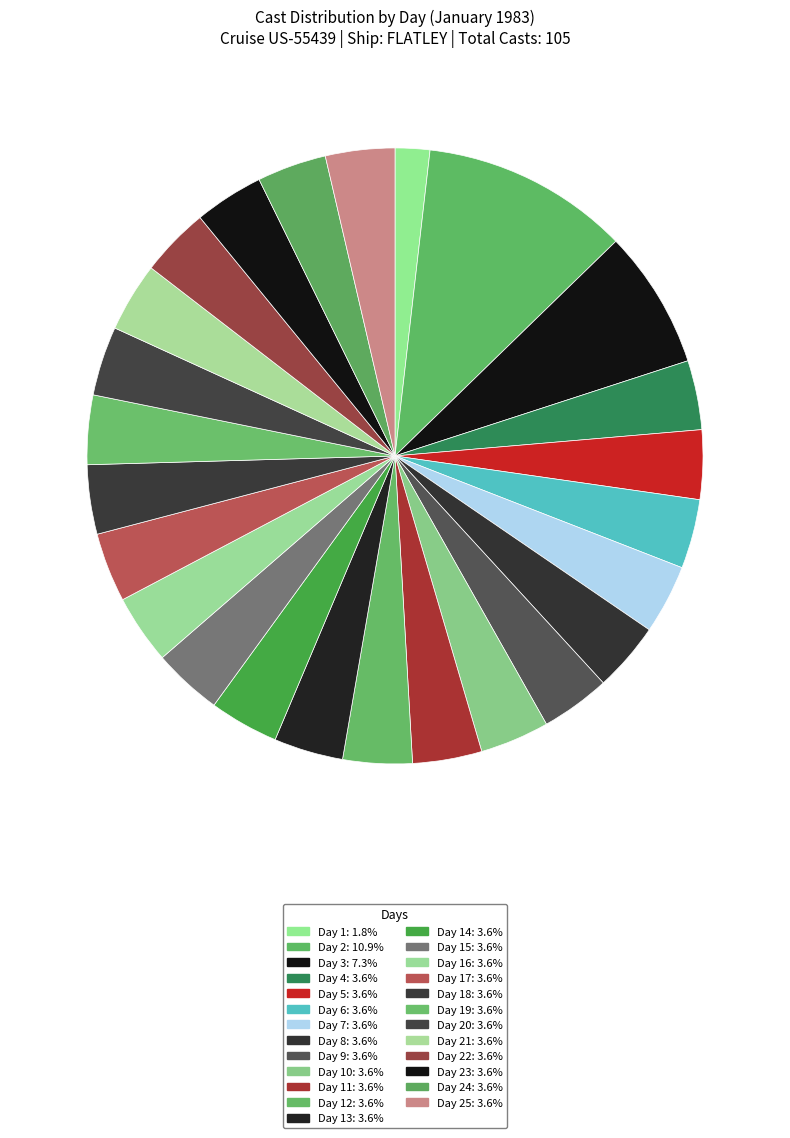

Count the number of slices in the pie.

25